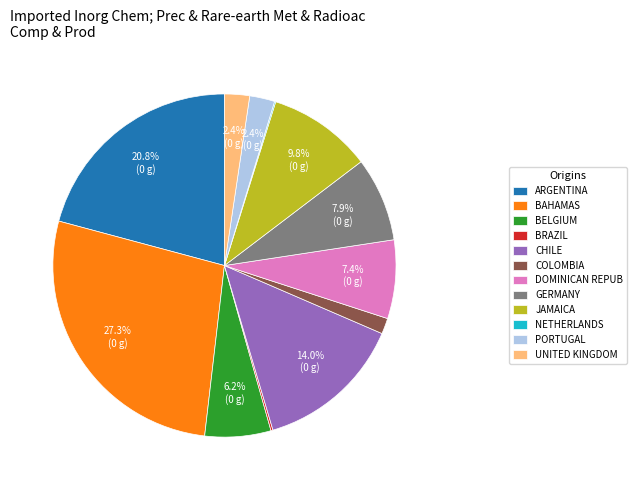

Between JAMAICA and DOMINICAN REPUB, which is larger?

JAMAICA